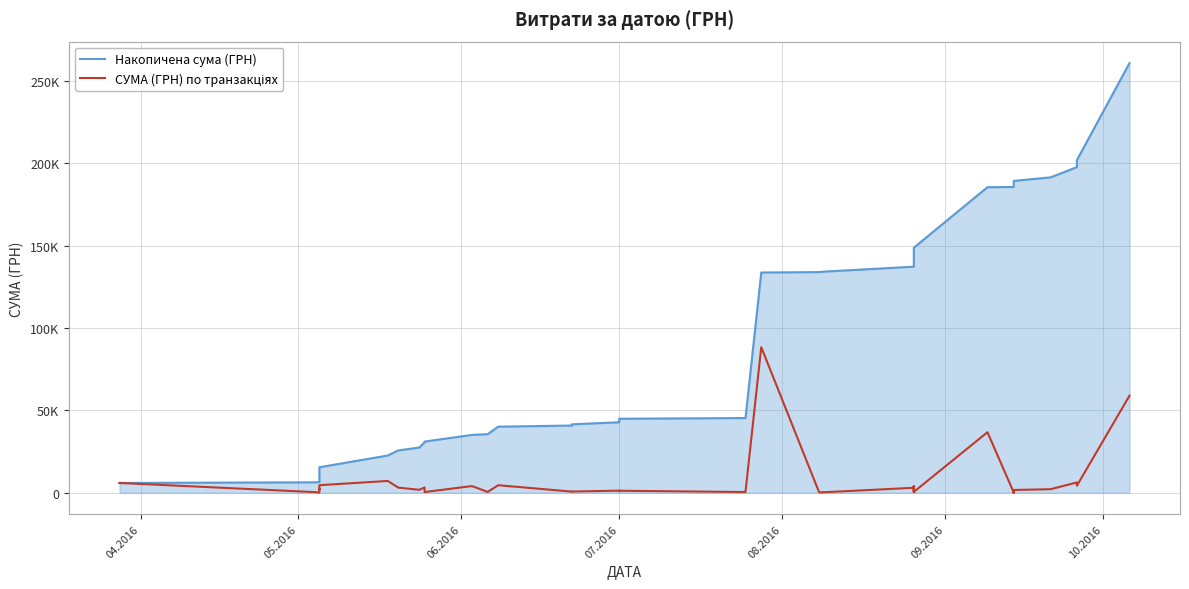

Rank the series by their average value, from highest to lowest.

Накопичена сума (ГРН), СУМА (ГРН) по транзакціях